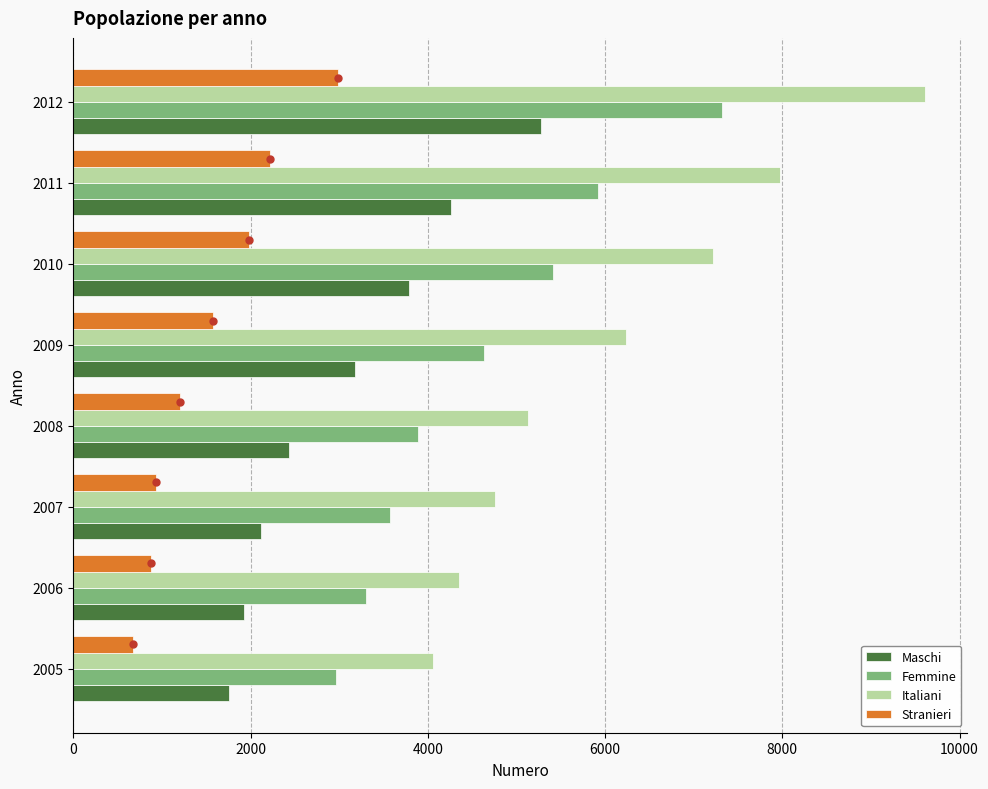

Which series has the widest spread of values?

Italiani